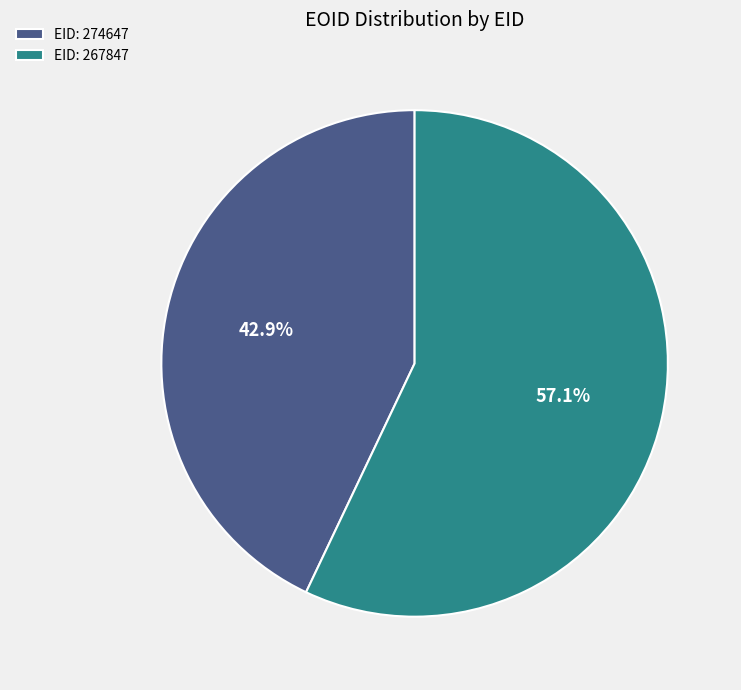

Does any single category account for the majority?

Yes